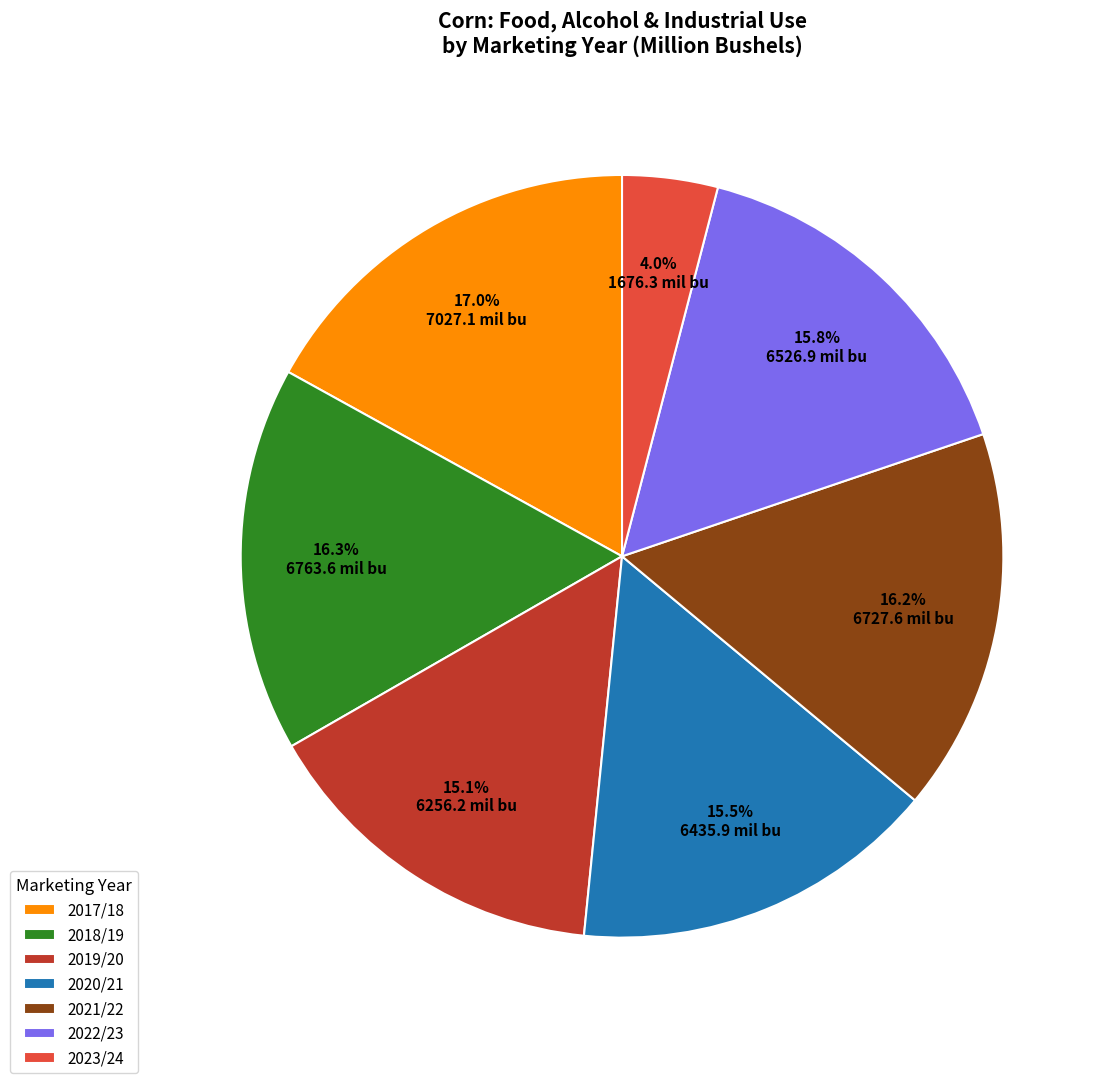

To the nearest percent, what portion does 2023/24 represent?

4%